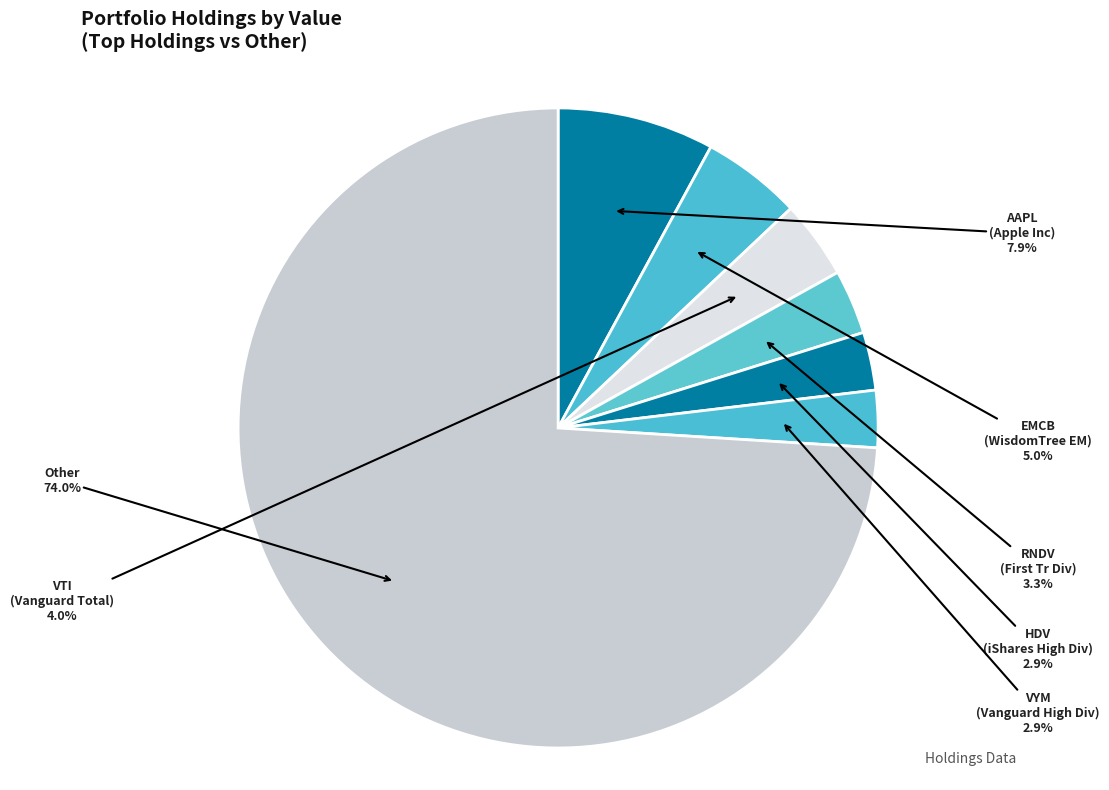

To the nearest percent, what portion does HDV (iShares High Div) represent?

3%